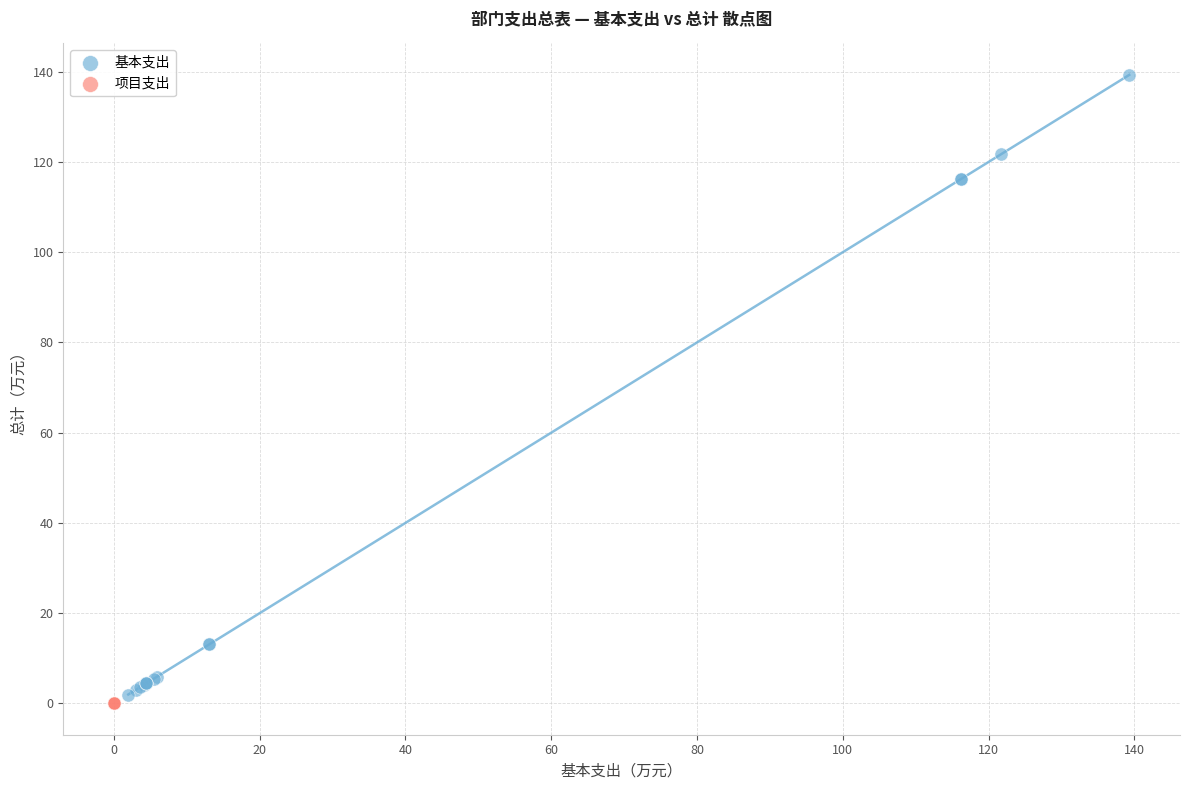

Which series contains the highest Y value?

基本支出